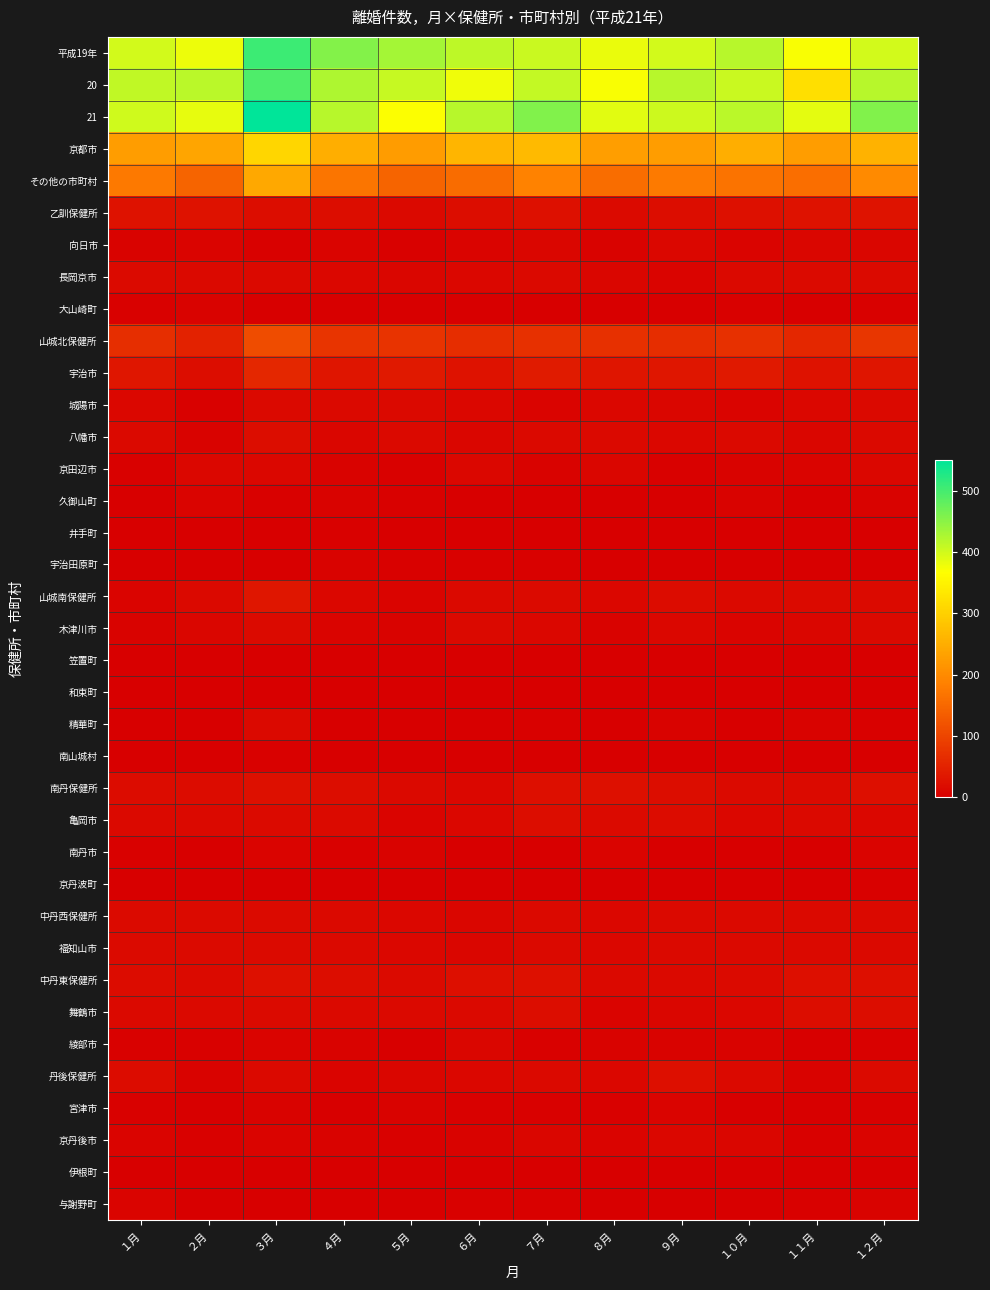

Rank the series by their maximum value, from highest to lowest.

21, 平成19年, 20, 京都市, その他の市町村, 山城北保健所, 宇治市, 山城南保健所, 乙訓保健所, 南丹保健所, 中丹東保健所, 丹後保健所, 八幡市, 舞鶴市, 亀岡市, 長岡京市, 中丹西保健所, 福知山市, 木津川市, 城陽市, 精華町, 京田辺市, 京丹後市, 向日市, 綾部市, 南丹市, 宮津市, 与謝野町, 久御山町, 宇治田原町, 大山崎町, 井手町, 南山城村, 京丹波町, 笠置町, 和束町, 伊根町